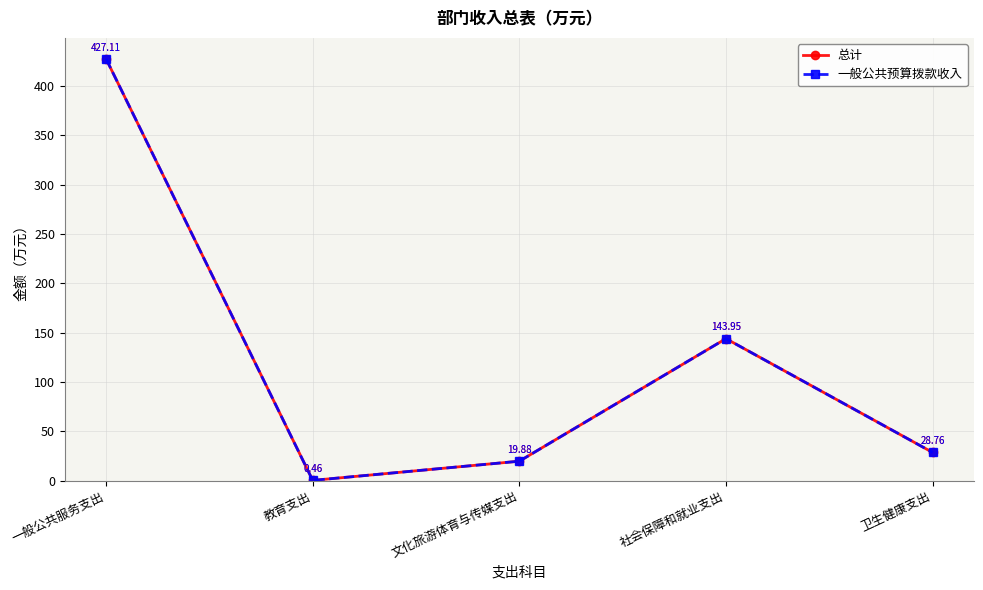

What is the total value across all series at 社会保障和就业支出?

287.9